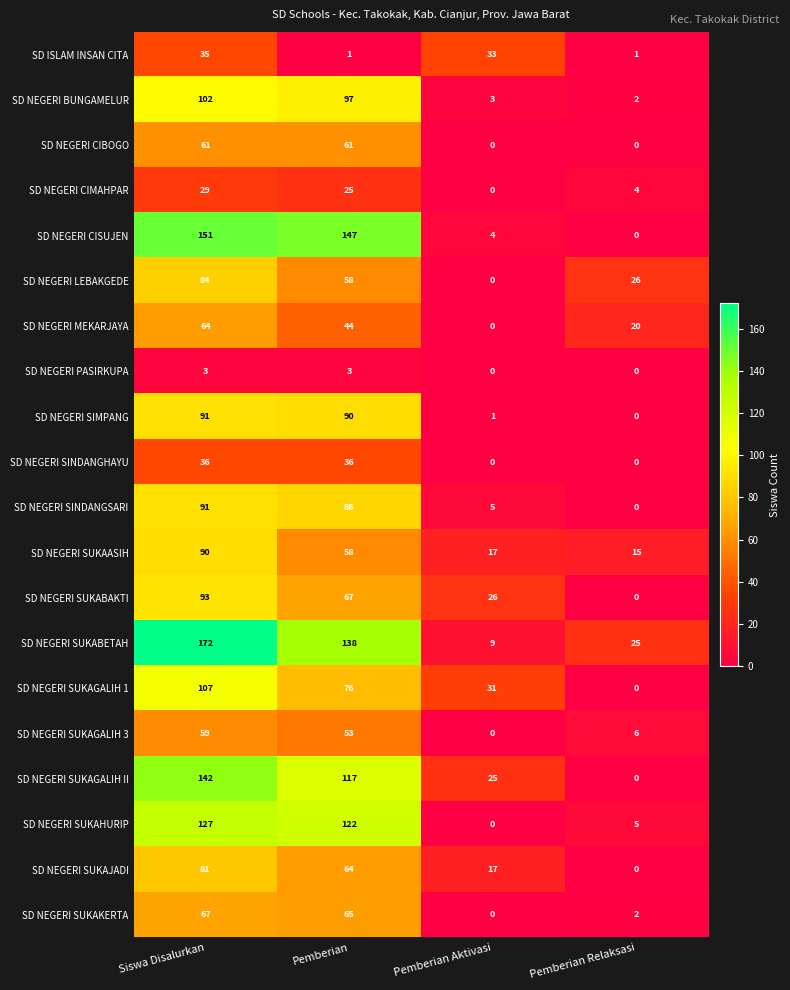

What is the difference between the maximum and minimum values in the SD NEGERI SINDANGHAYU series?

36